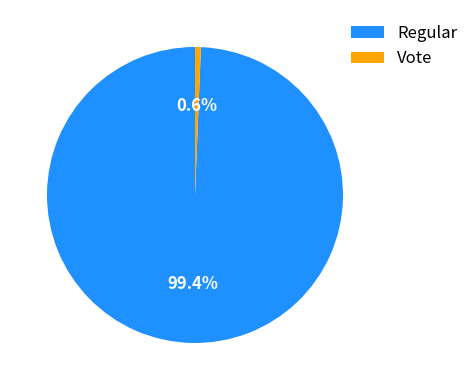

Is it true that Regular is 89% of the pie?

False